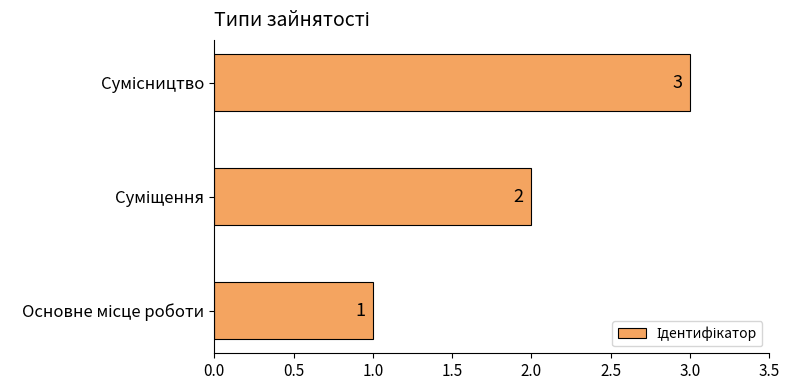

What is the maximum value shown in the chart?

3